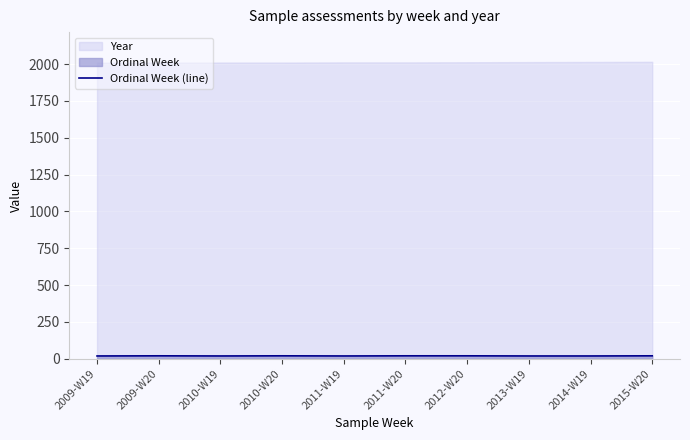

True or false: there are more than 2 points higher than both neighbors.

False